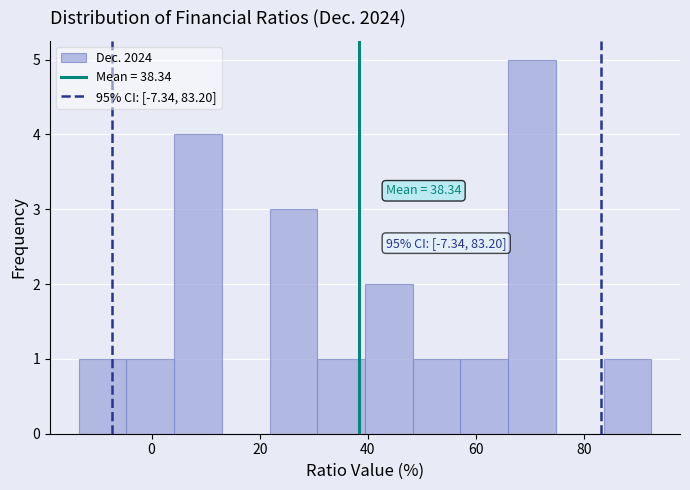

Over which range of the x-axis is the bar tallest?

66 to 74